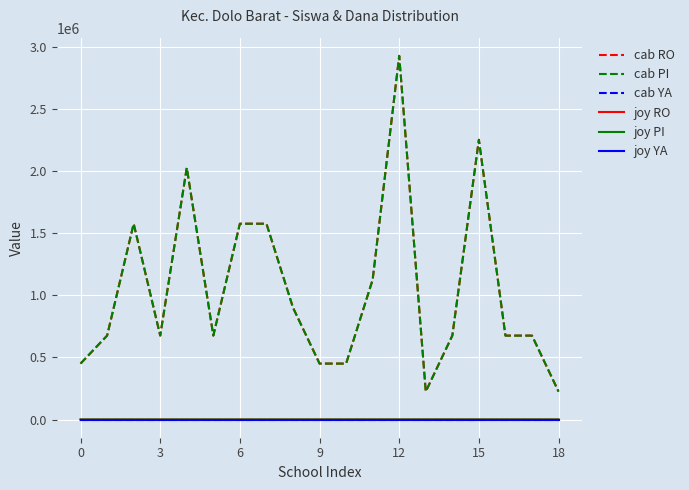

Is this an area chart (filled region under the line)?

No